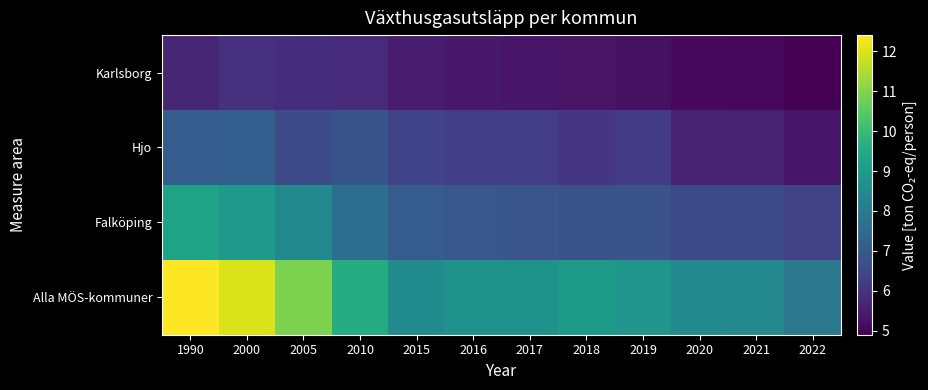

At how many categories does at least one series exceed 10?

3